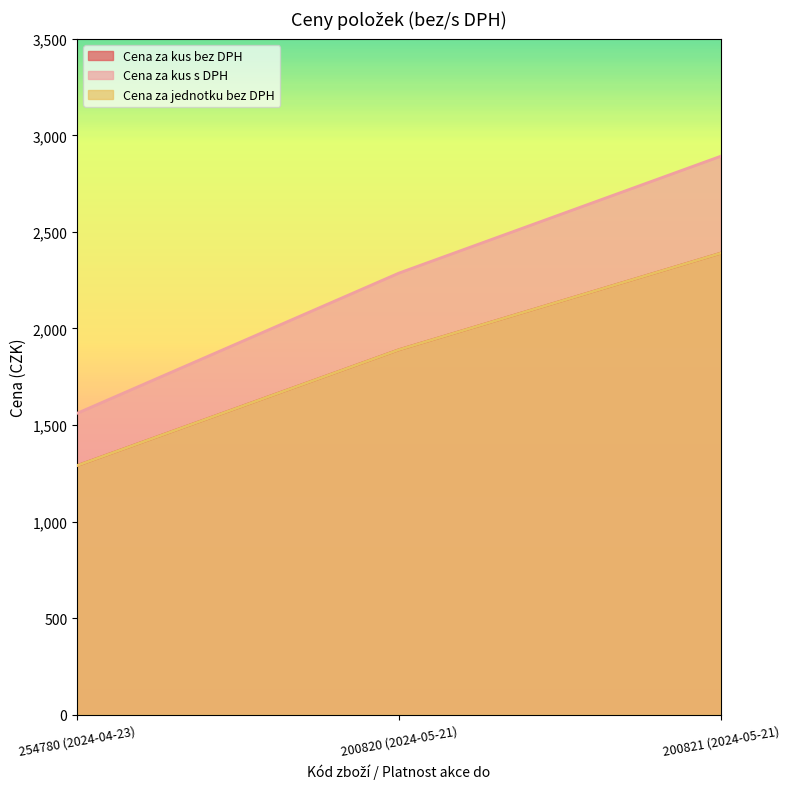

At which label does Cena za kus bez DPH first exceed 1890?

200821 (2024-05-21)